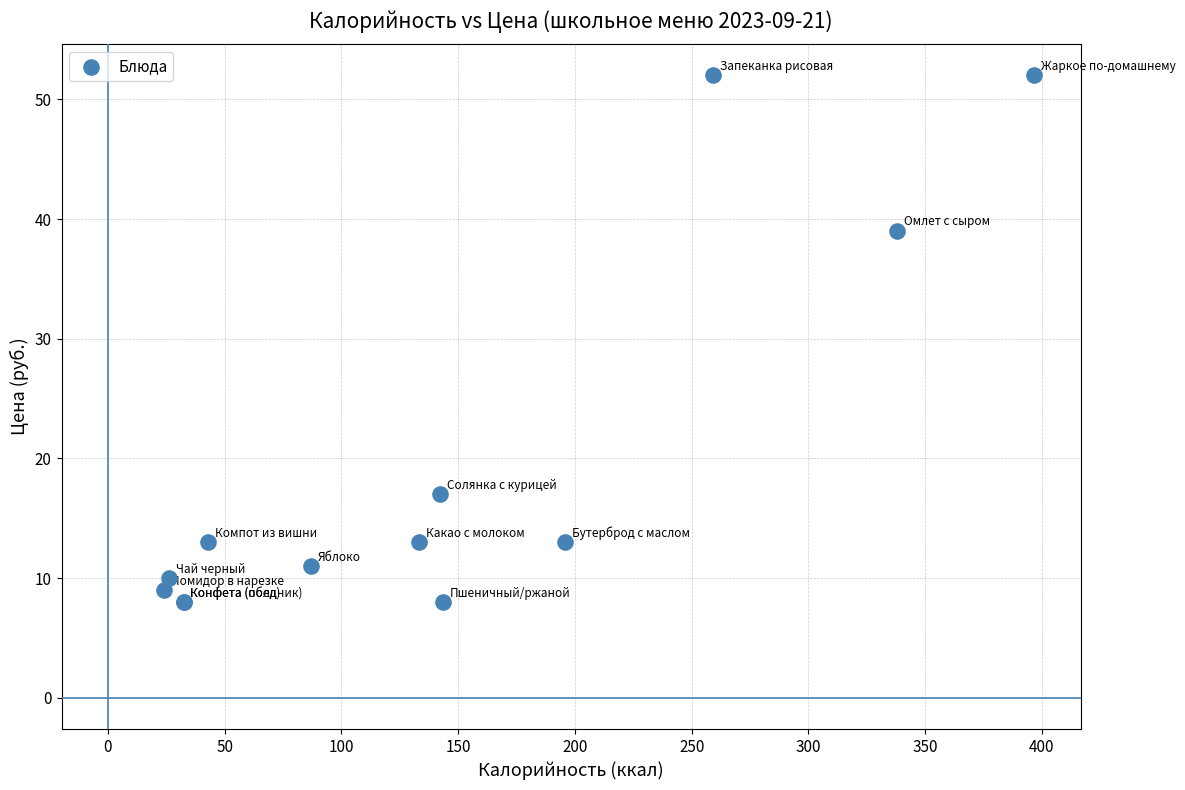

What Y value in the scatter plot is closest to 30?

39